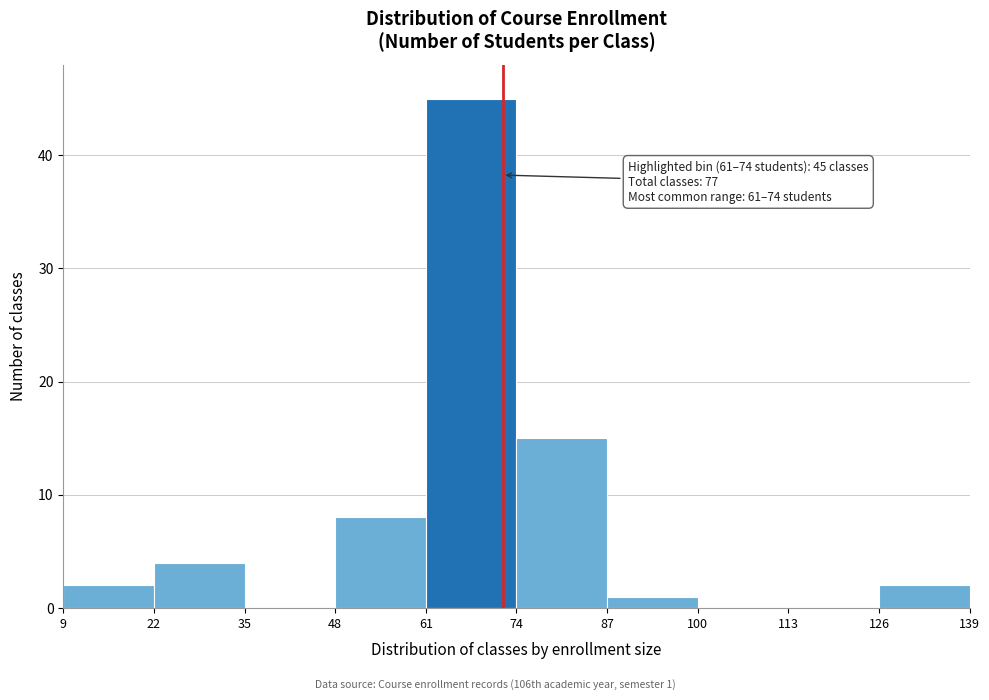

Which range on the x-axis has the tallest bar?

61 to 74